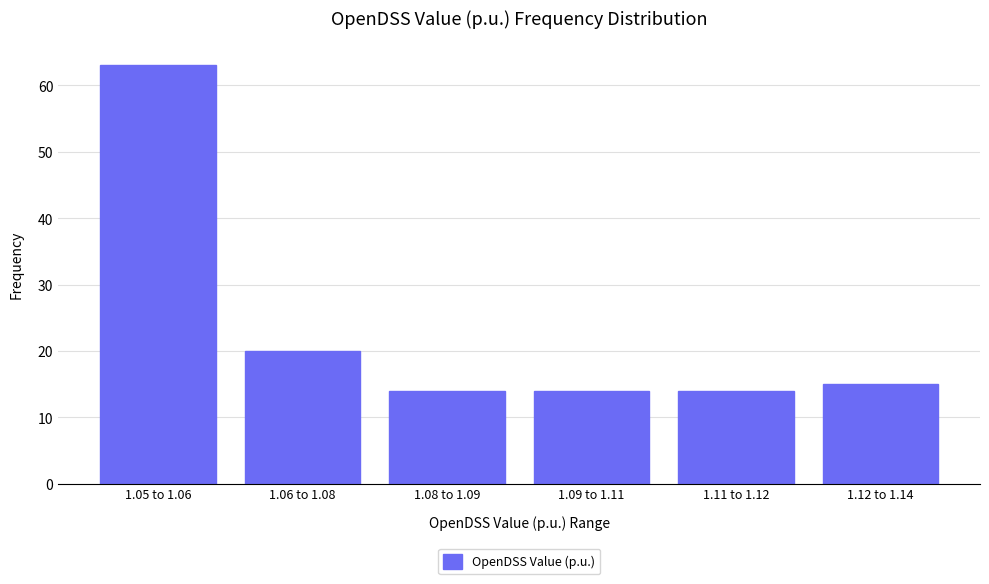

Reading left to right, extract all data points from this chart.

63	20	14	14	14	15